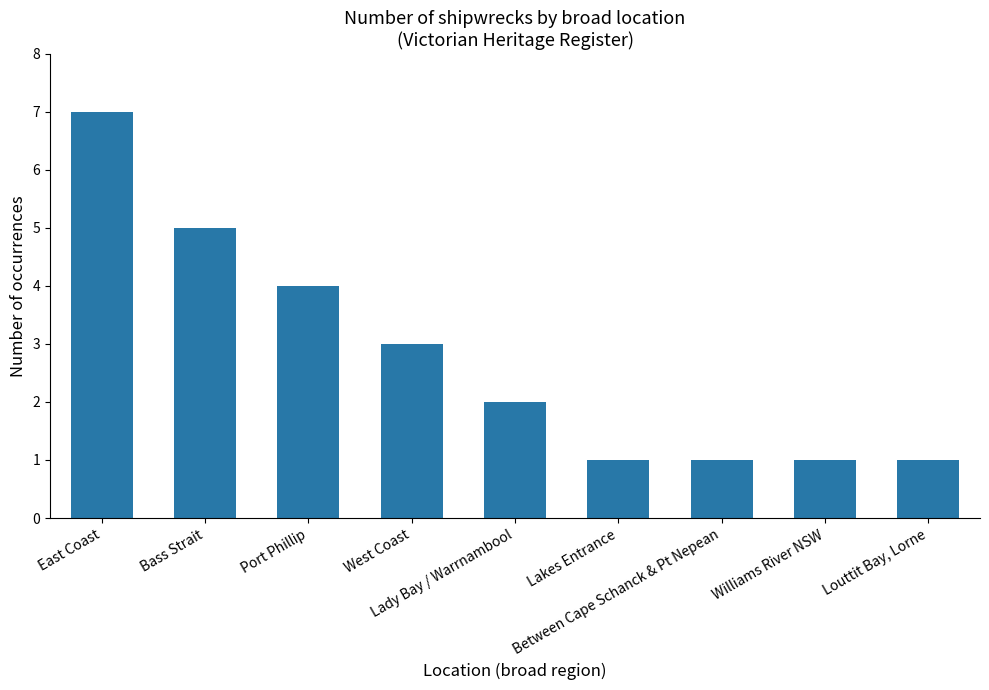

Count the number of data series in this chart.

1